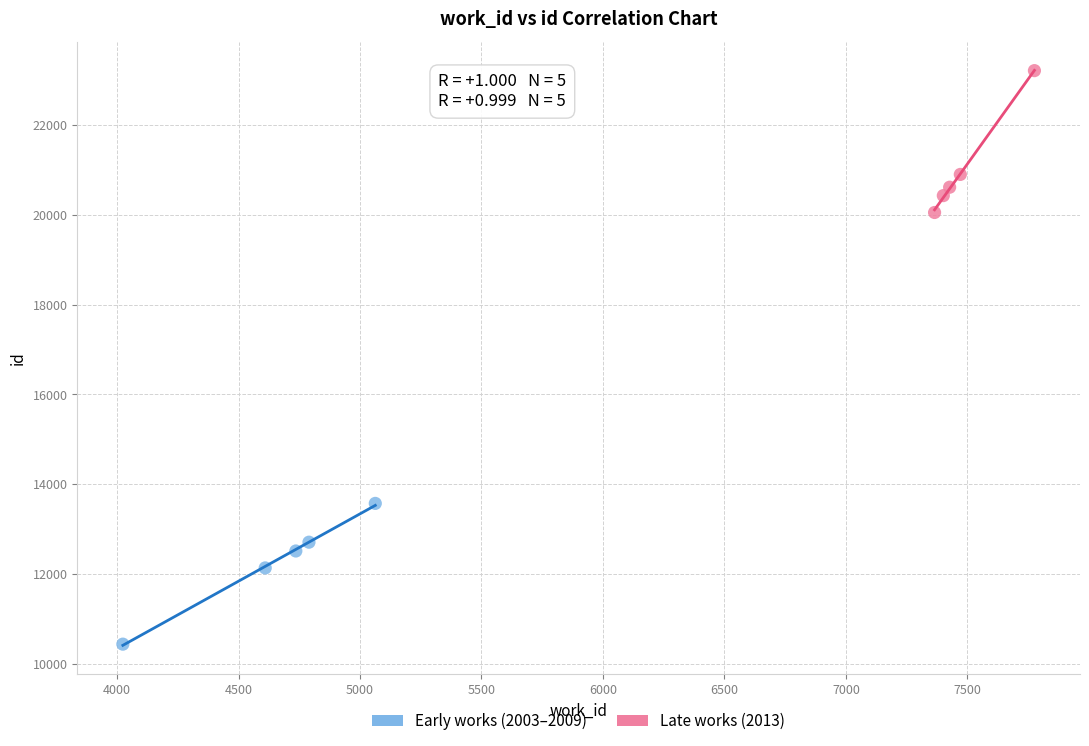

Which series reaches the minimum Y coordinate?

Early works (2003–2009)